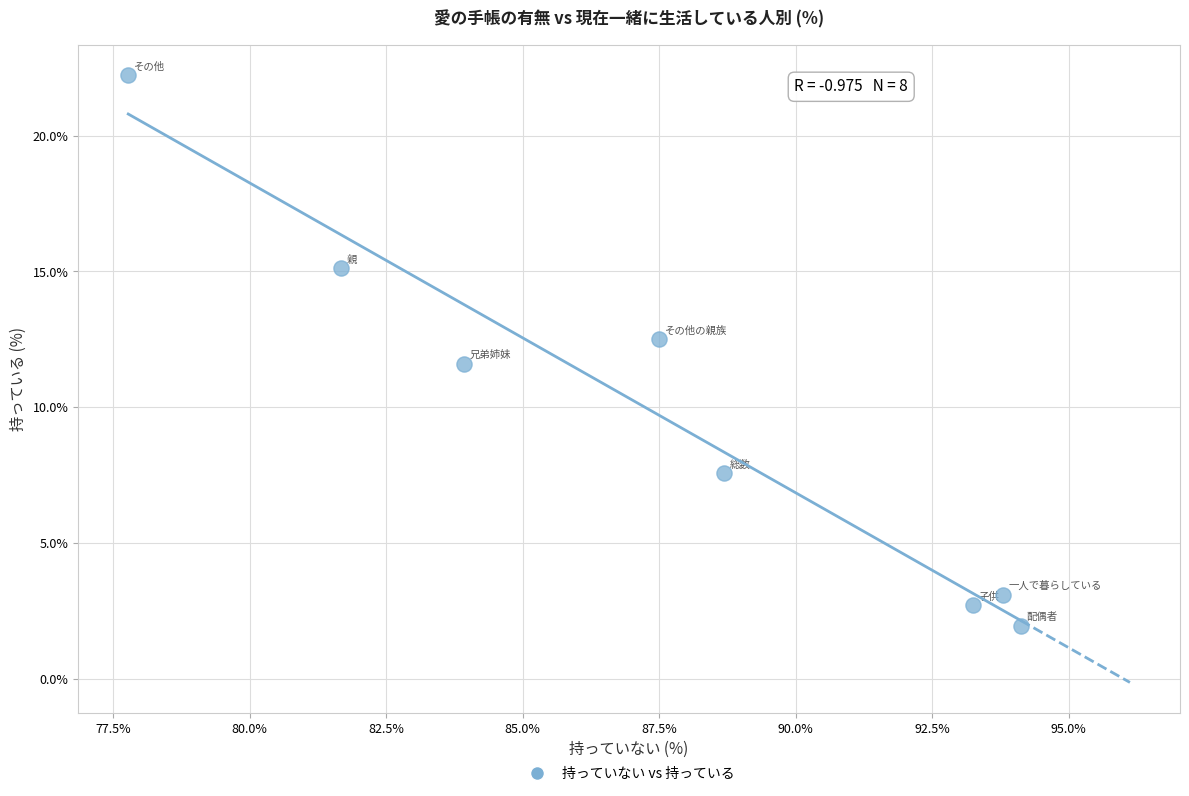

What is the average Y value?

9.6